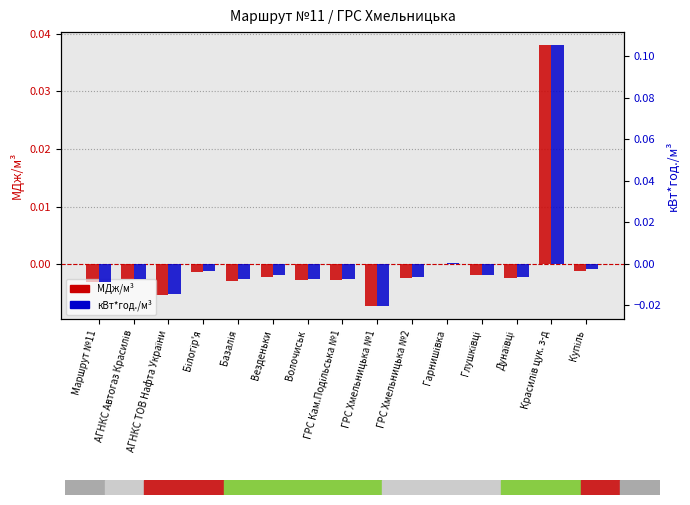

Is it true that кВт*год./м³ equals -0.0 at ГРС Хмельницька №2?

True